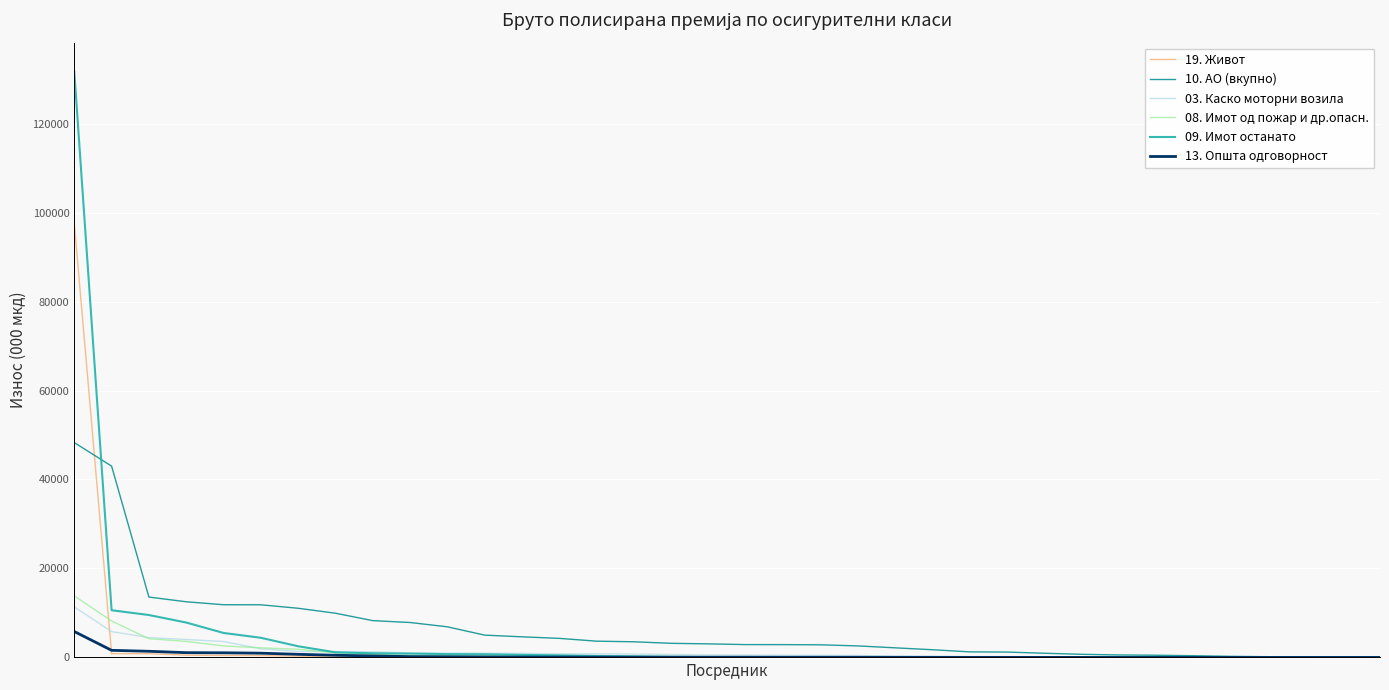

What is the maximum value shown in the chart?

131634